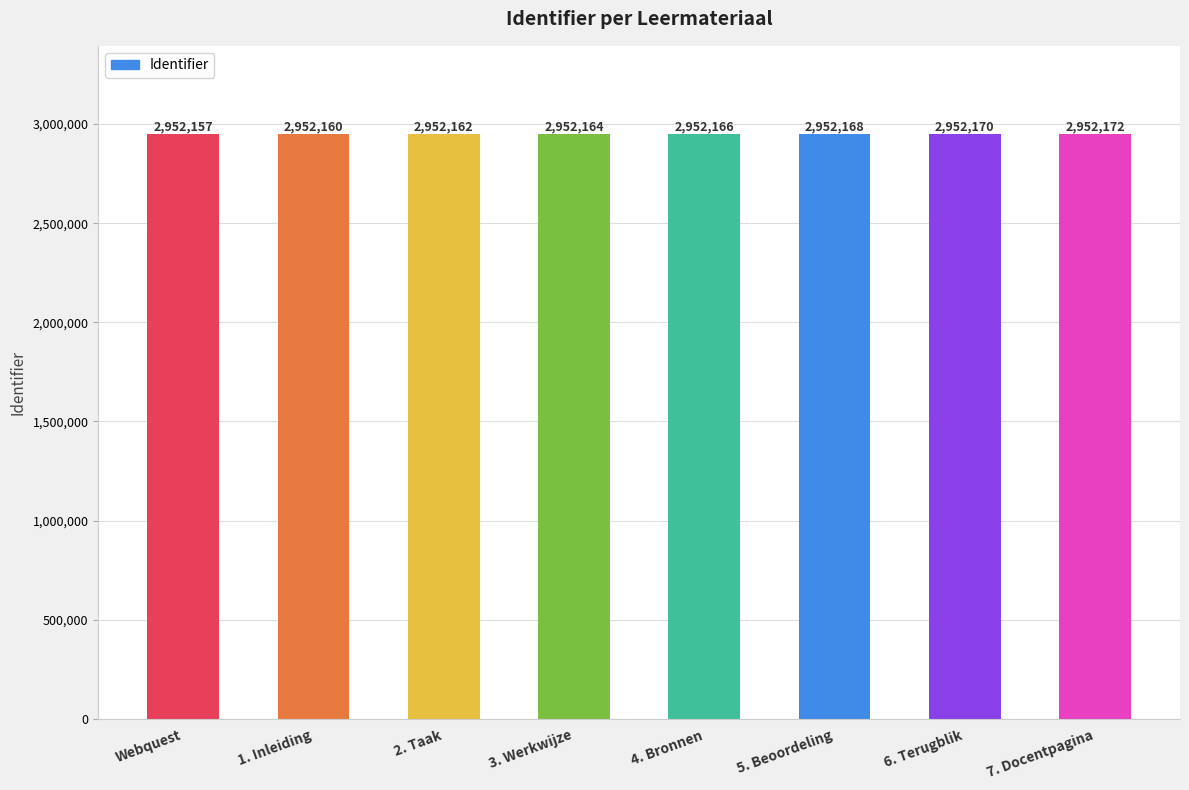

Reading left to right, extract all data points from this chart.

Webquest=2952157	1. Inleiding=2952160	2. Taak=2952162	3. Werkwijze=2952164	4. Bronnen=2952166	5. Beoordeling=2952168	6. Terugblik=2952170	7. Docentpagina=2952172